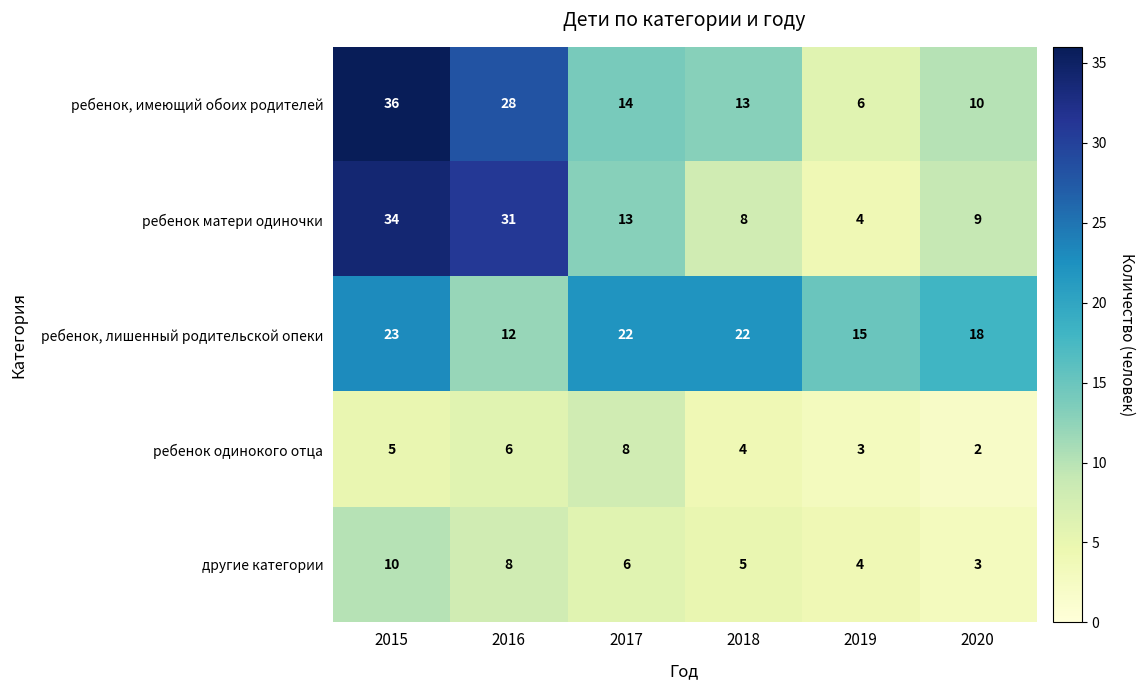

Reading left to right, list all the values displayed in this chart.

ребенок, имеющий обоих родителей: 2015=36	2016=28	2017=14	2018=13	2019=6	2020=10
ребенок матери одиночки: 2015=34	2016=31	2017=13	2018=8	2019=4	2020=9
ребенок, лишенный родительской опеки: 2015=23	2016=12	2017=22	2018=22	2019=15	2020=18
ребенок одинокого отца: 2015=5	2016=6	2017=8	2018=4	2019=3	2020=2
другие категории: 2015=10	2016=8	2017=6	2018=5	2019=4	2020=3